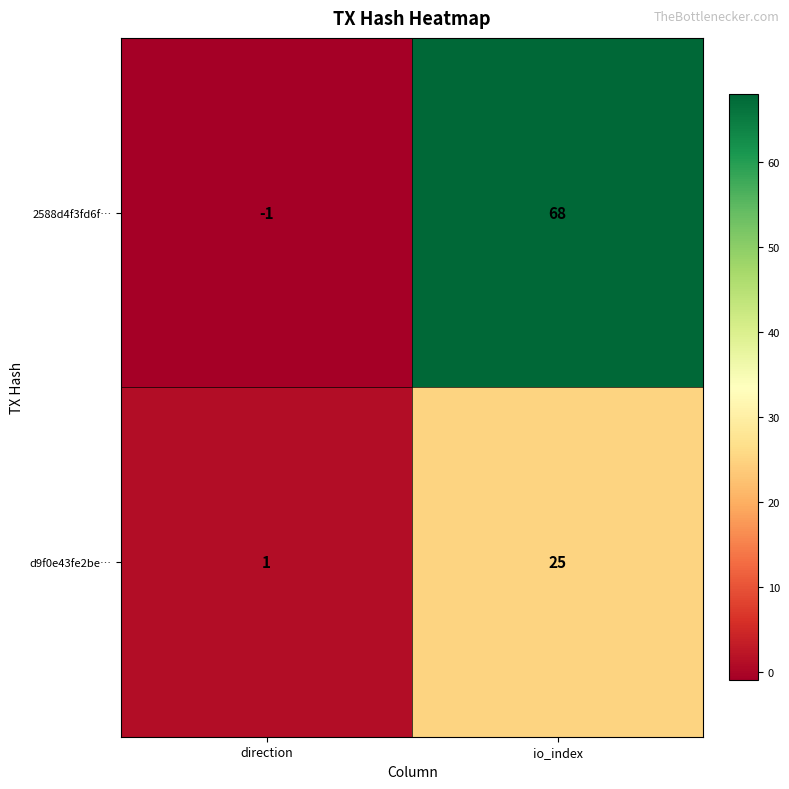

Which series has the largest total across all categories?

2588d4f3fd6f…